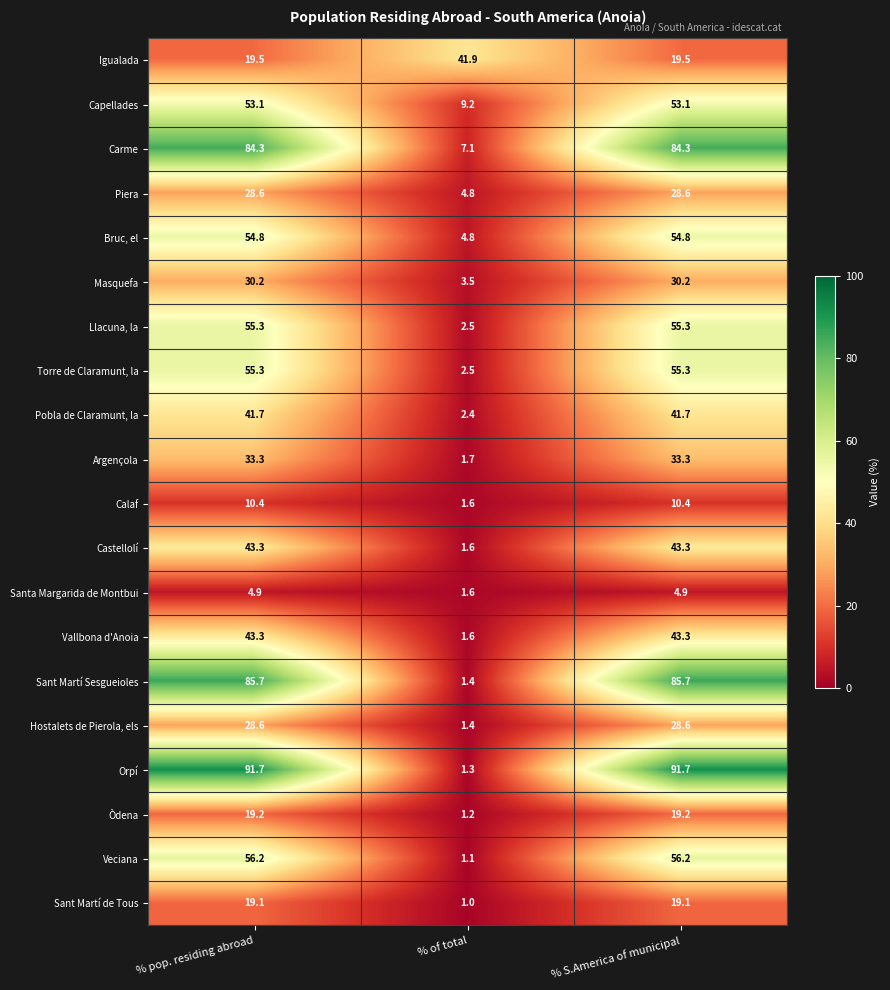

Which series has the largest total across all categories?

Orpí